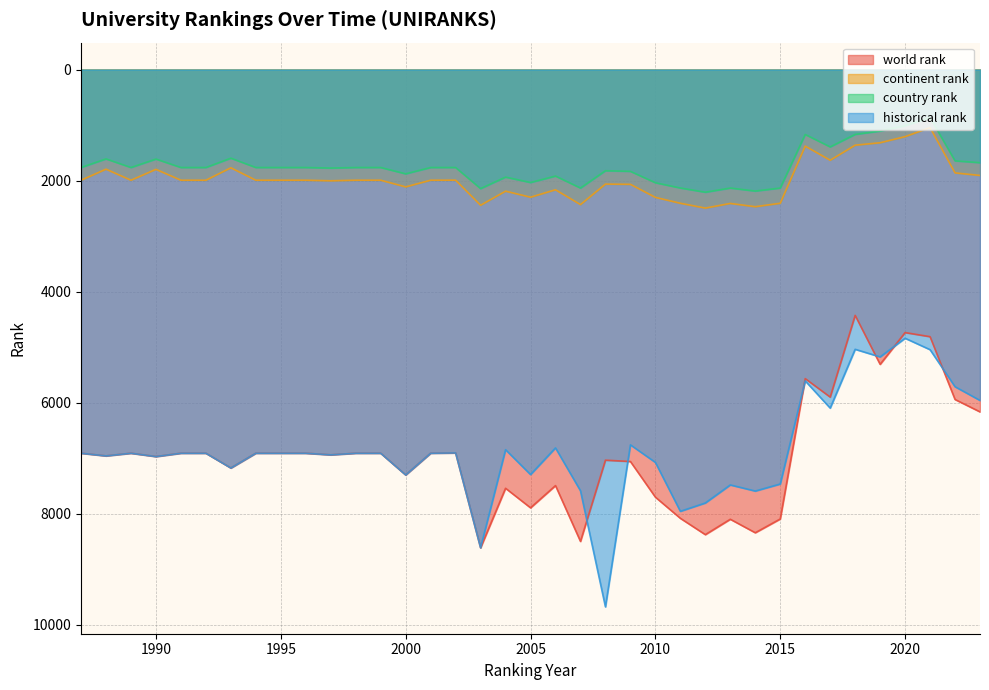

Which has a higher value, 2001 or 2015?

2015